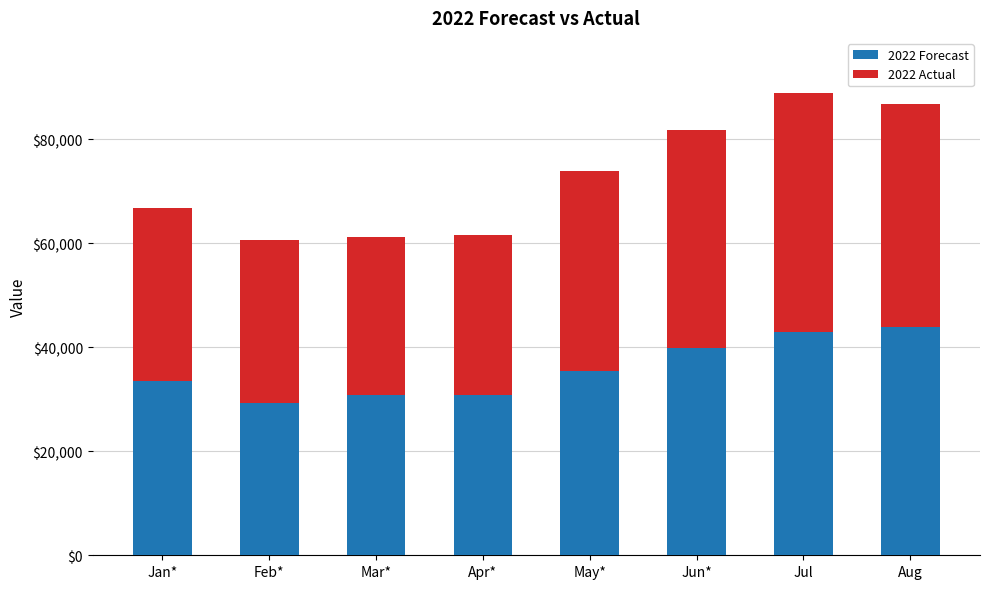

The 2022 Forecast series shows 43830 at Aug. True or false?

True